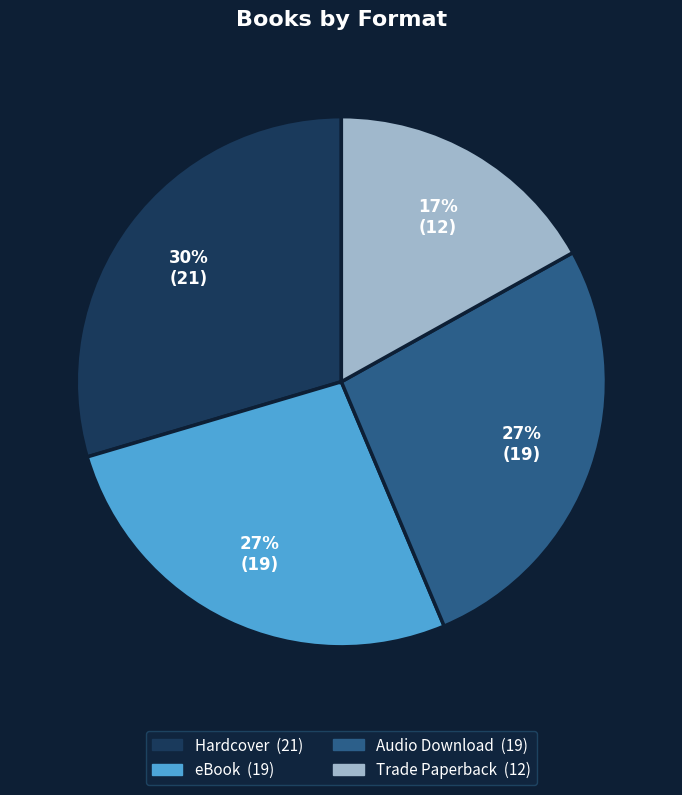

Combined, do Hardcover and Trade Paperback account for over 50%?

No